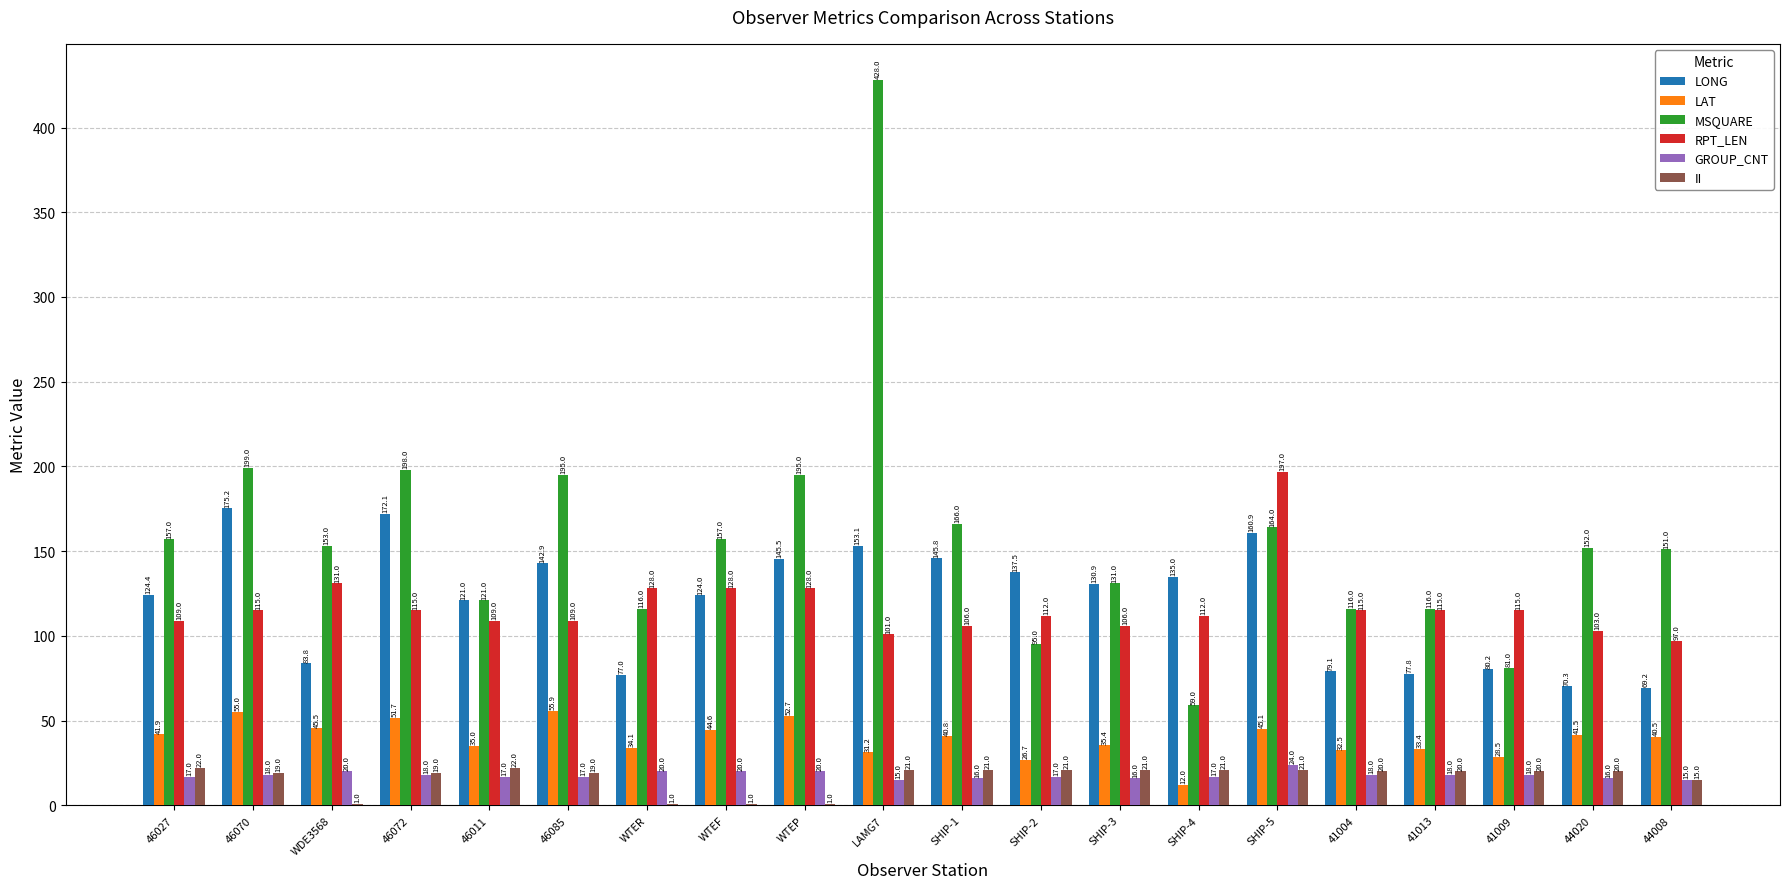

How many categories are shown in the chart?

20